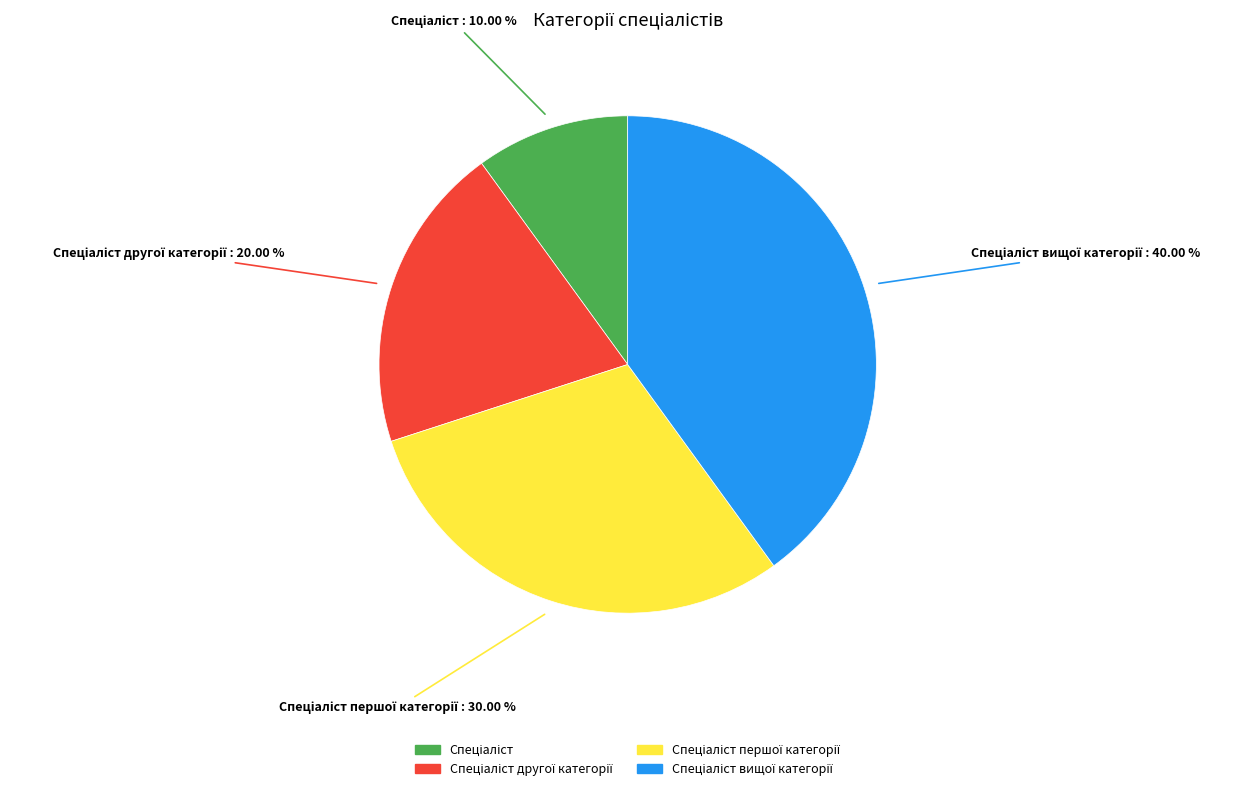

Is there any slice that represents more than half of the pie?

No